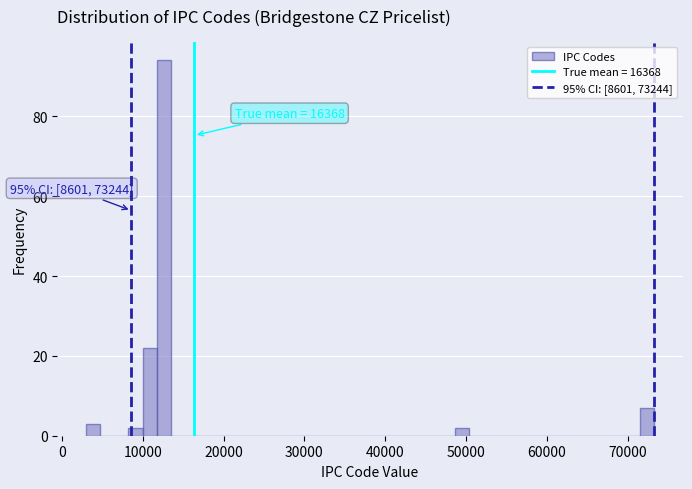

Read against the x-axis, roughly where is the centre of the tallest bar?

13000